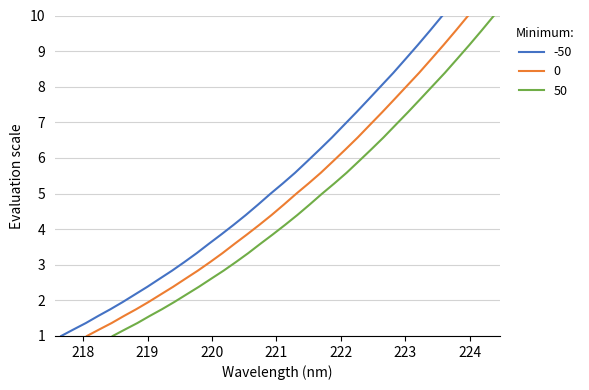

What is the ratio of the value at 218.0596 to the value at 219.7801?

0.4